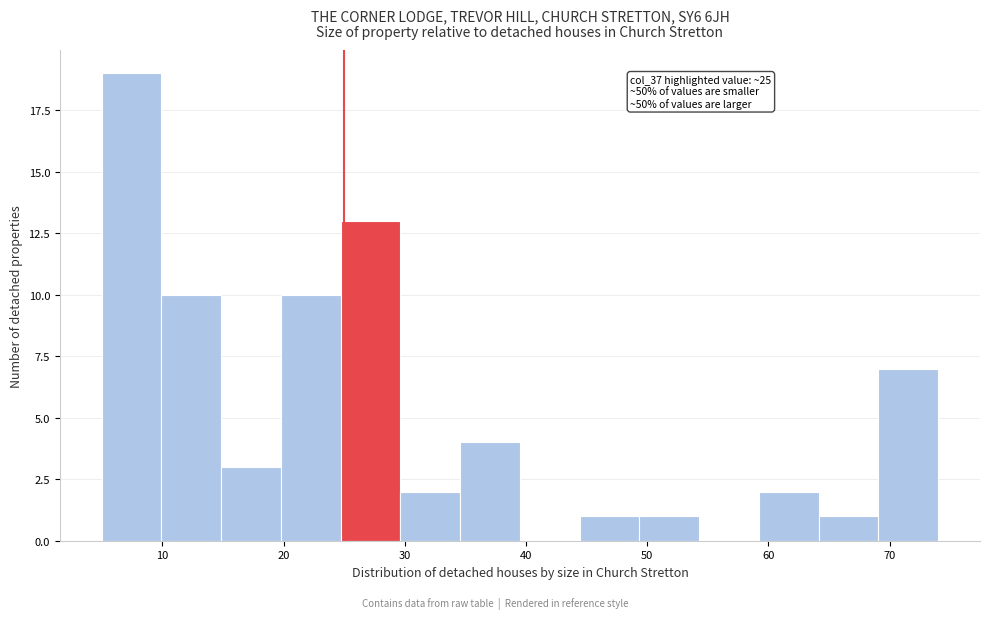

Over which range of the x-axis is the bar tallest?

5 to 10